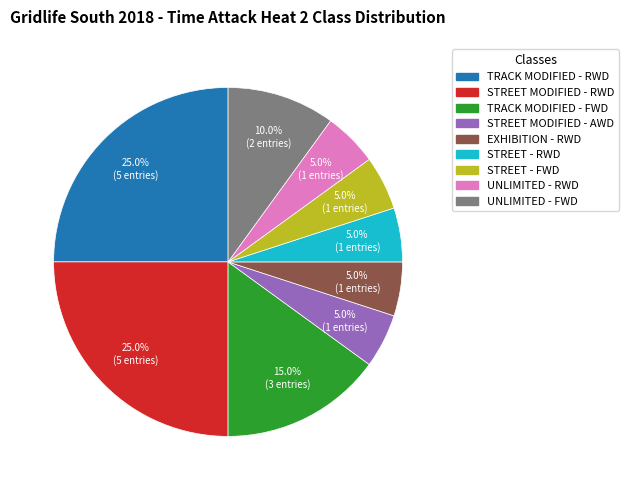

What percentage is the TRACK MODIFIED - RWD slice, to the nearest percent?

25%